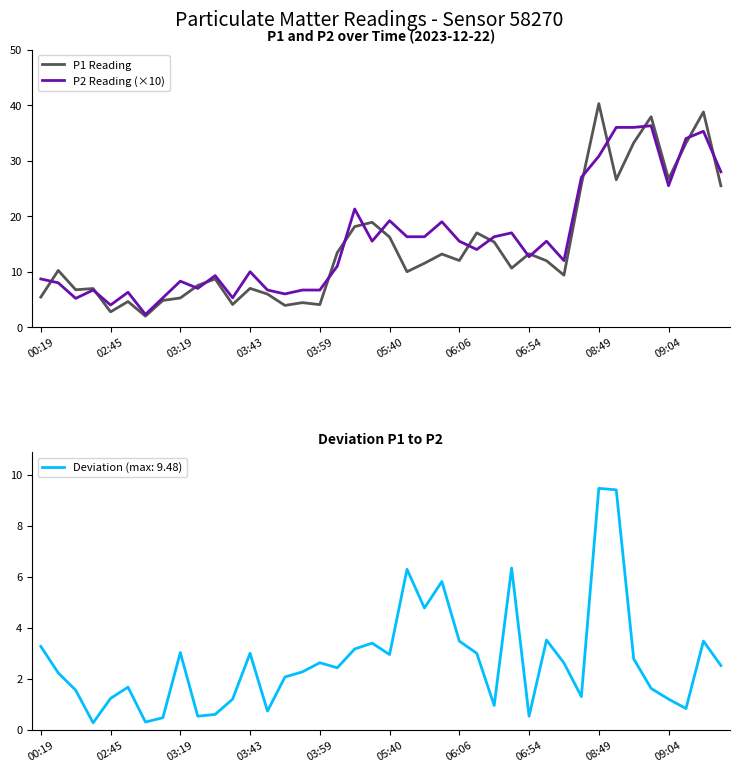

Reading right to left, what are all the values shown in this chart?

P1 Reading: 25.5	38.8	33.2	26.7	37.9	33.2	26.6	40.3	25.7	9.4	12.0	13.2	10.7	15.3	17.0	12.0	13.2	11.5	10.0	16.2	18.9	18.1	13.4	4.1	4.4	3.9	6.0	7.0	4.1	8.7	7.5	5.3	4.8	2.0	4.6	2.8	7.0	6.8	10.2	5.4
P2 Reading (×10): 28.0	35.3	34.0	25.5	36.3	36.0	36.0	30.8	27.0	12.0	15.5	12.7	17.0	16.3	14.0	15.5	19.0	16.3	16.3	19.2	15.5	21.3	11.0	6.7	6.7	6.0	6.7	10.0	5.3	9.3	7.0	8.3	5.3	2.3	6.3	4.0	6.7	5.2	8.0	8.7